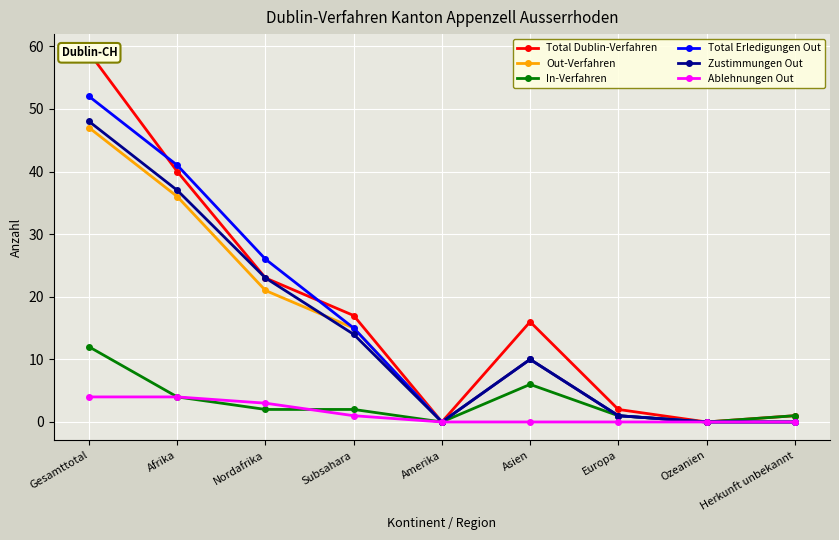

Which series has the largest total across all categories?

Total Dublin-Verfahren